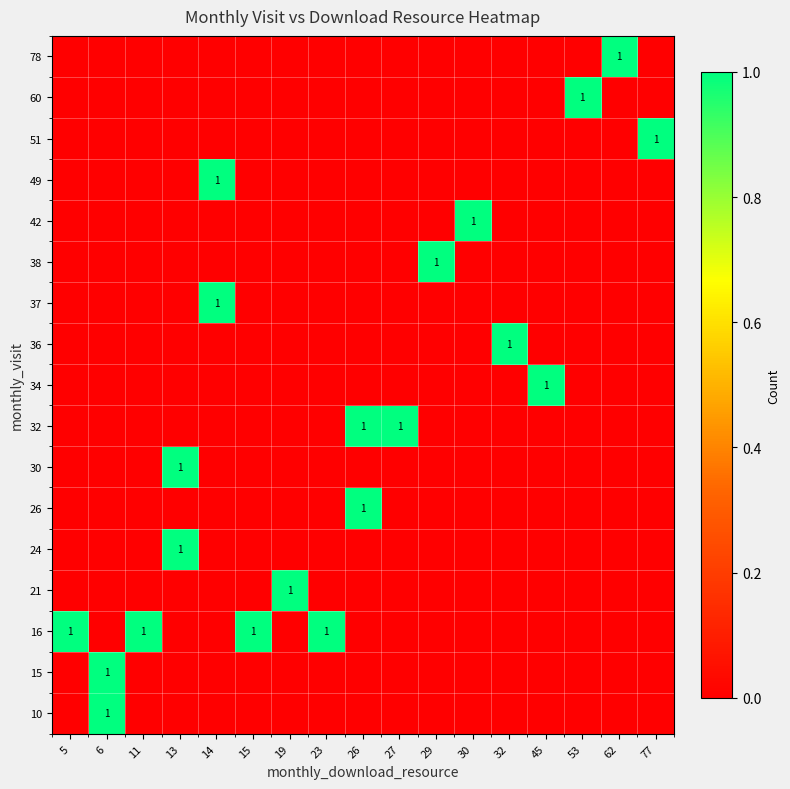

Rank the categories by 24 value from highest to lowest.

13, 5, 6, 11, 14, 15, 19, 23, 26, 27, 29, 30, 32, 45, 53, 62, 77